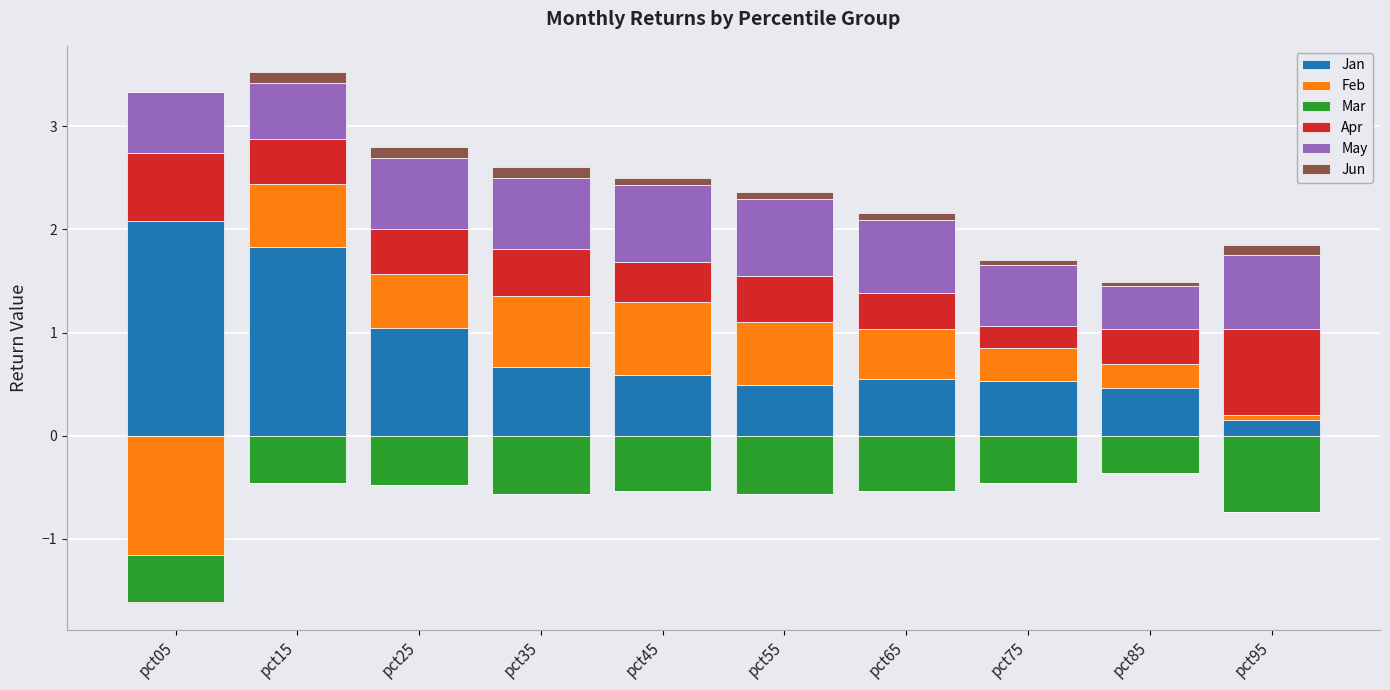

True or false: Apr has a value of 0.4 at pct45.

True